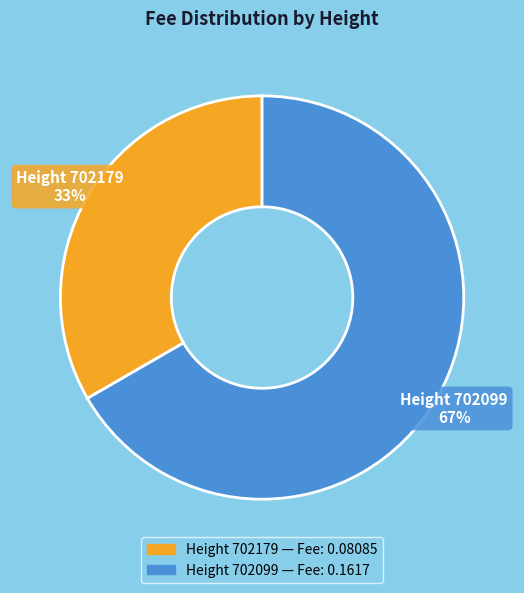

To the nearest percent, what is the average slice percentage?

50%